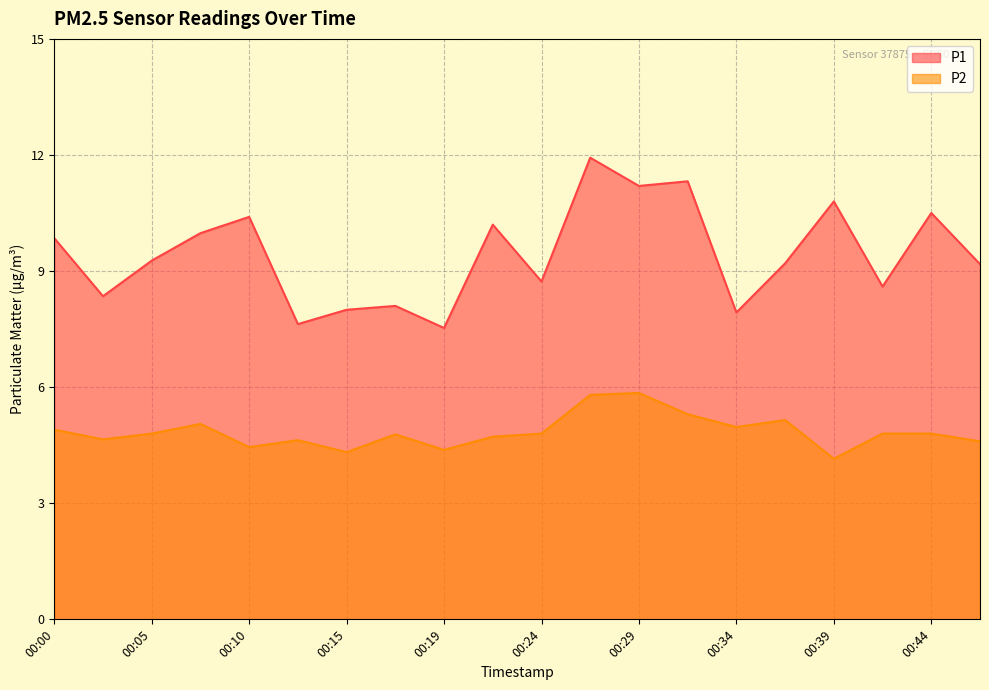

True or false: P1 and P2 cross at least once.

False